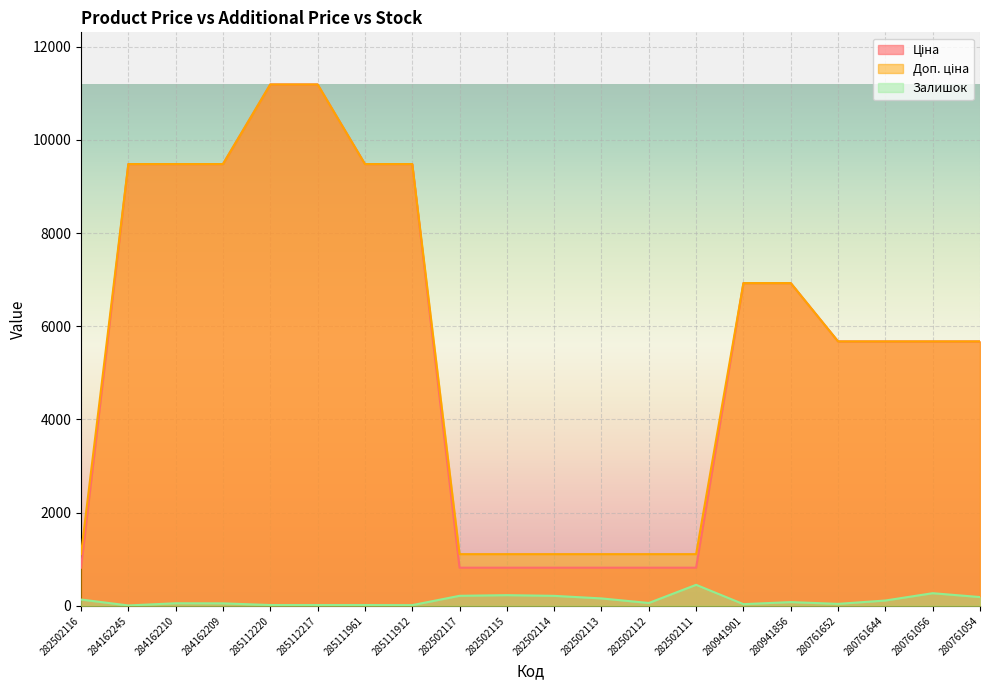

Which series has the largest range (max minus min)?

Ціна